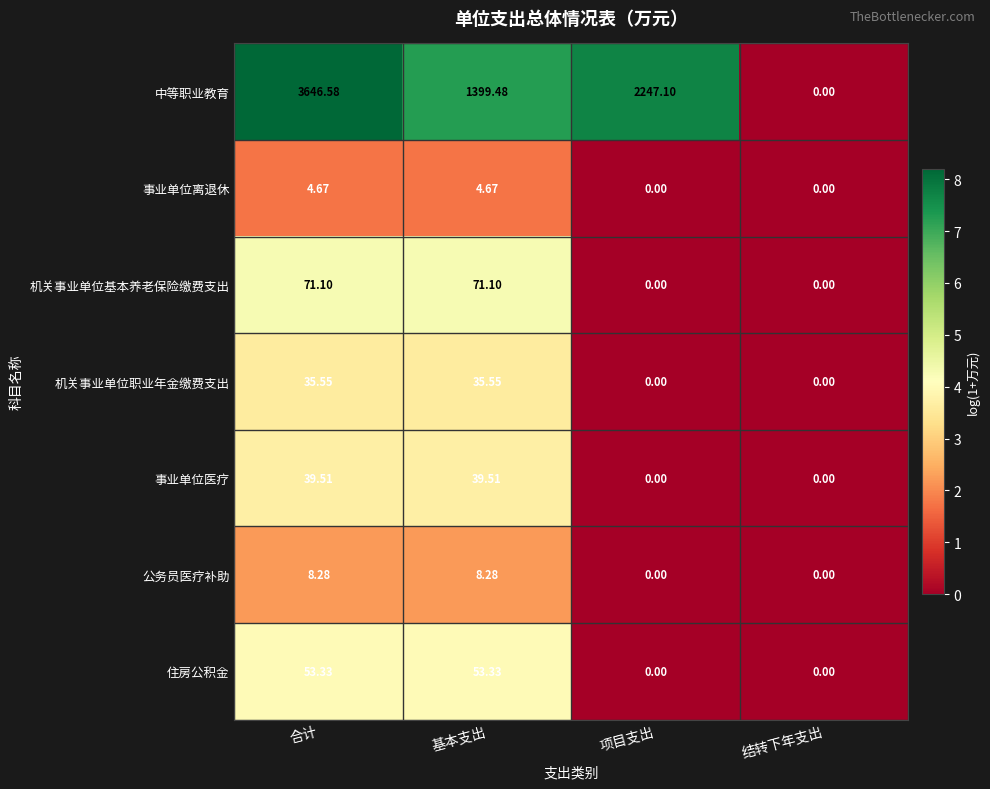

At which label does 机关事业单位基本养老保险缴费支出 first exceed 71?

合计